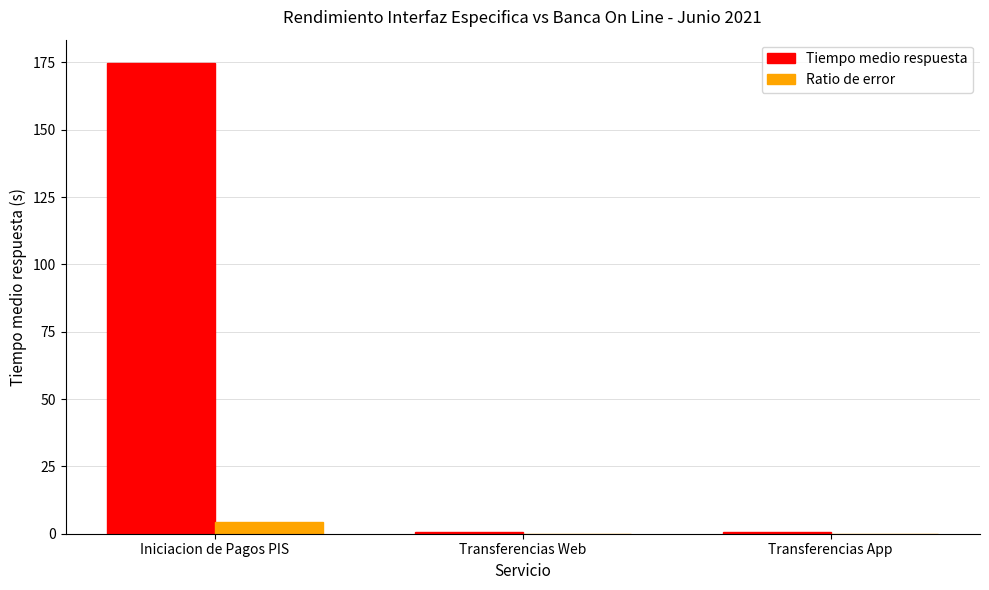

The value of Ratio de error at Iniciacion de Pagos PIS is 4.3. True or false?

True